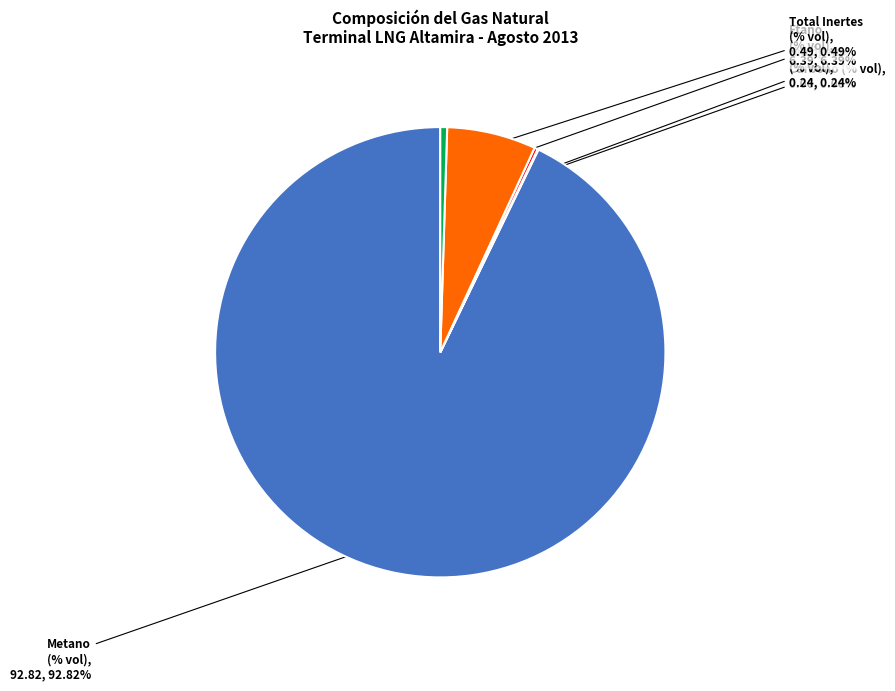

Does any single category account for the majority?

Yes